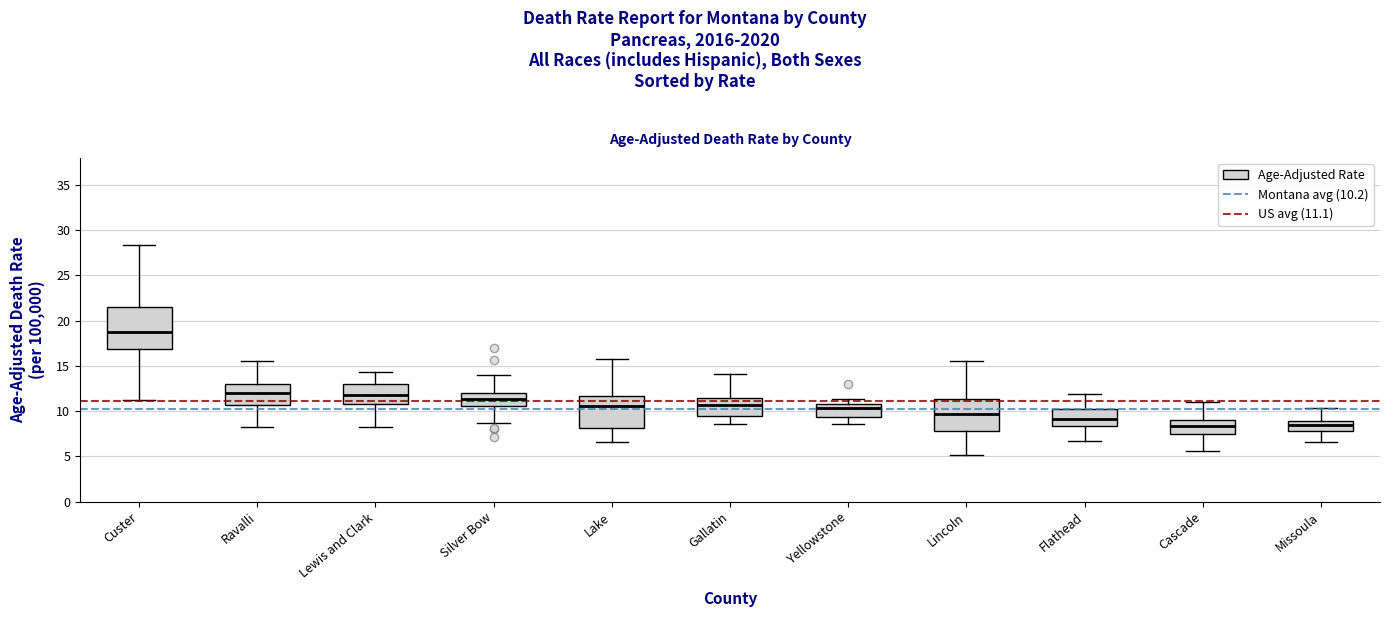

Reading left to right, read every box against the y-axis: the position of its median line, the range the box covers, and the ends of its whiskers. The values are not printed on the chart, so give them approximately, as read against the axis.

Custer: median 19.0, box 17.0 to 21.5, whiskers 11.0 to 28.5
Ravalli: median 12.0, box 10.5 to 13.0, whiskers 8.5 to 15.5
Lewis and Clark: median 12.0, box 11.0 to 13.0, whiskers 8.0 to 14.5
Silver Bow: median 11.5, box 10.5 to 12.0, whiskers 8.5 to 14.0
Lake: median 10.5, box 8.0 to 11.5, whiskers 6.5 to 16.0
Gallatin: median 10.5, box 9.5 to 11.5, whiskers 8.5 to 14.0
Yellowstone: median 10.5 (just below the box's upper edge), box 9.5 to 10.5, whiskers 8.5 to 11.5
Lincoln: median 9.5, box 8.0 to 11.5, whiskers 5.0 to 15.5
Flathead: median 9.0, box 8.5 to 10.0, whiskers 6.5 to 12.0
Cascade: median 8.5, box 7.5 to 9.0, whiskers 5.5 to 11.0
Missoula: median 8.5, box 8.0 to 9.0, whiskers 6.5 to 10.5